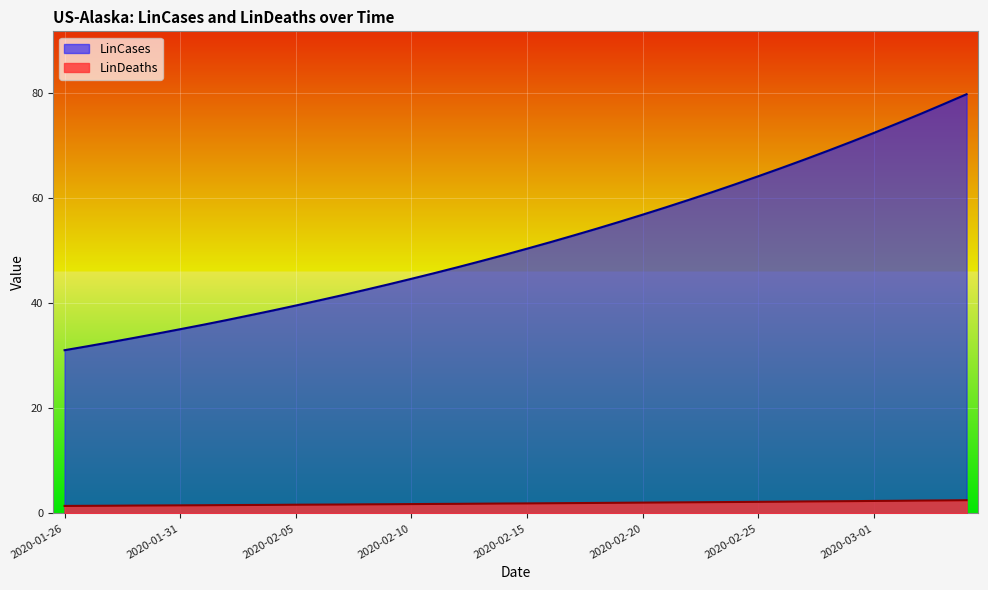

Is the value of LinDeaths at 2020-03-04 greater than the value of LinCases at 2020-02-19?

No